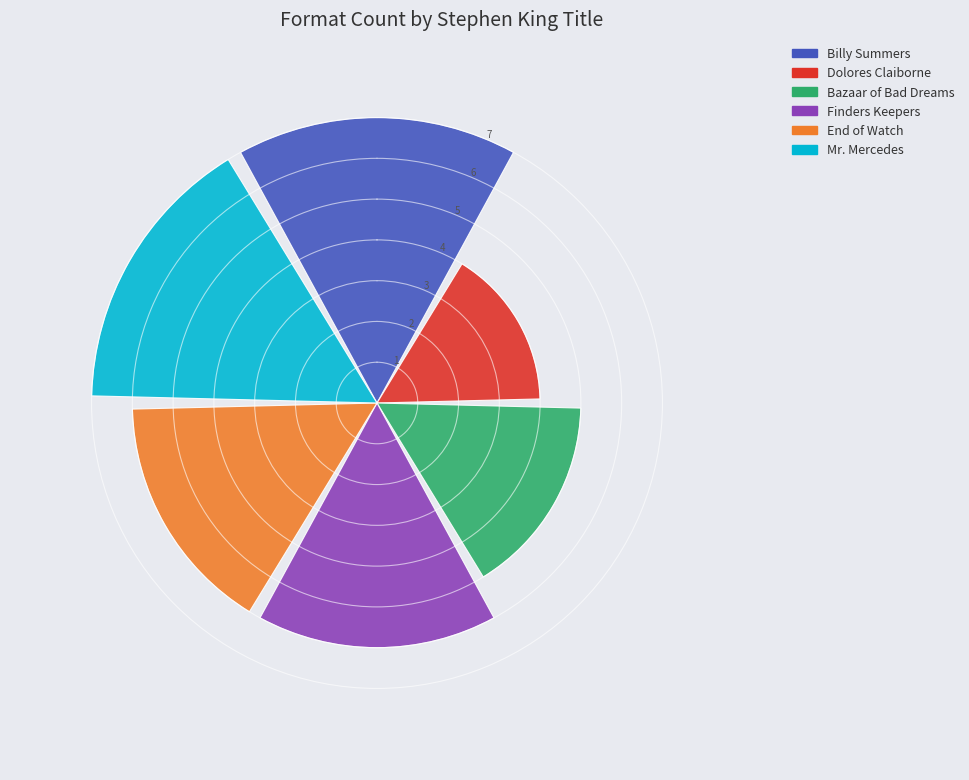

What is the greatest value displayed?

7